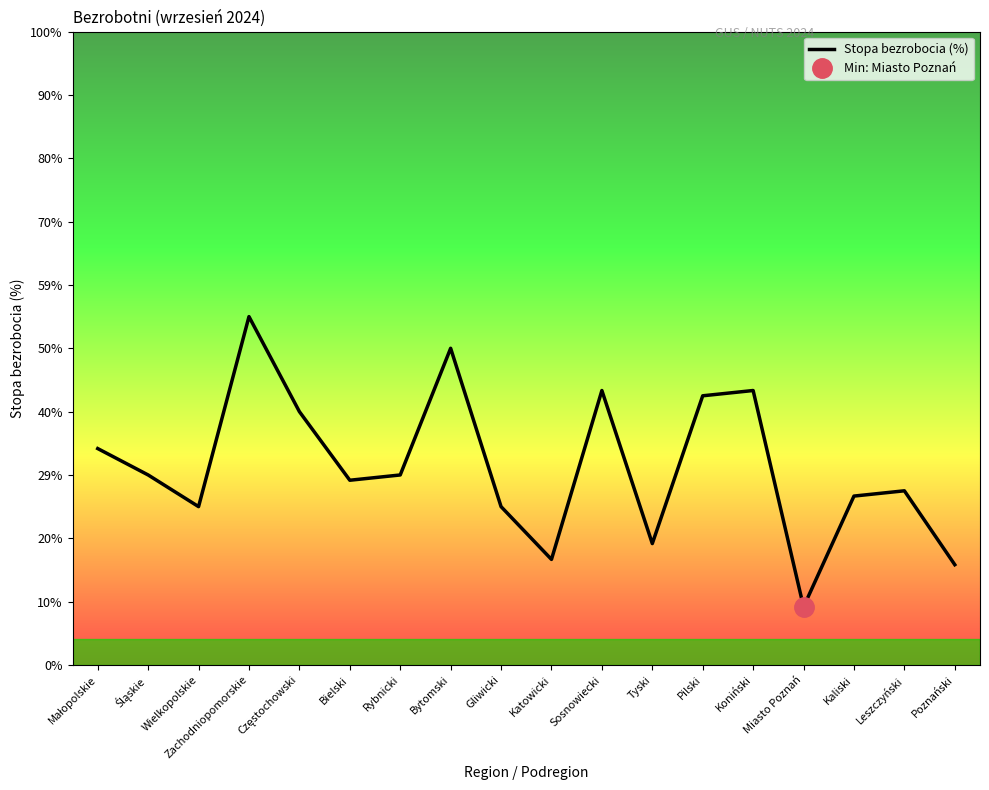

What position from the right is Poznański?

1